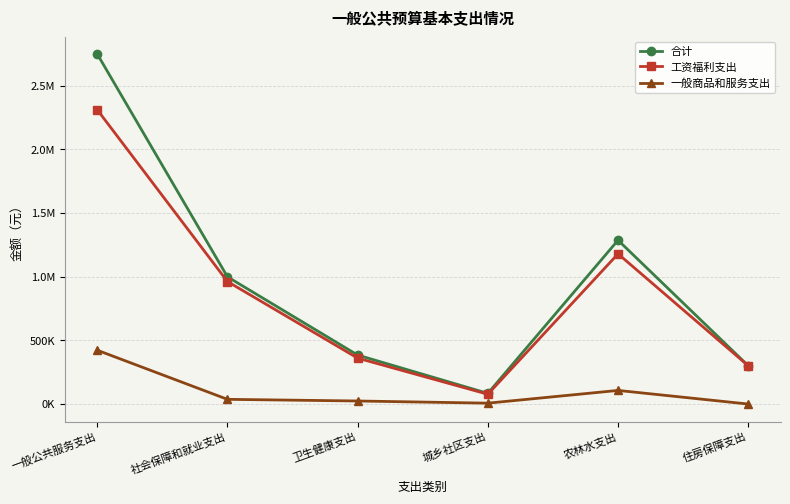

Does the chart have visible grid lines?

Yes